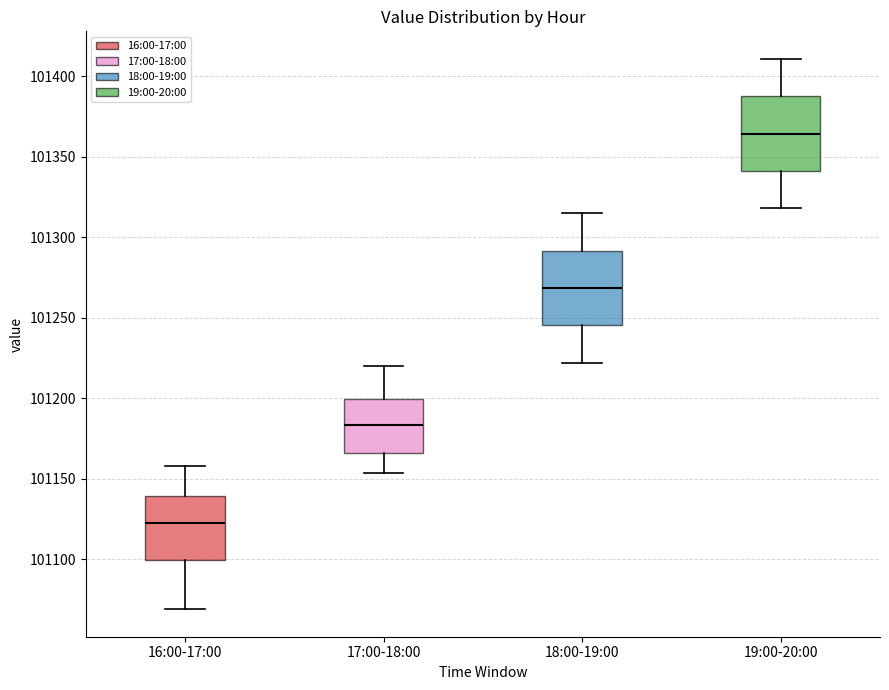

Reading left to right, read every box against the y-axis: the position of its median line, the range the box covers, and the ends of its whiskers. The values are not printed on the chart, so give them approximately, as read against the axis.

16:00-17:00: median 101125, box 101100 to 101140, whiskers 101070 to 101160
17:00-18:00: median 101185, box 101165 to 101200, whiskers 101155 to 101220
18:00-19:00: median 101270, box 101245 to 101290, whiskers 101220 to 101315
19:00-20:00: median 101365, box 101340 to 101390, whiskers 101320 to 101410